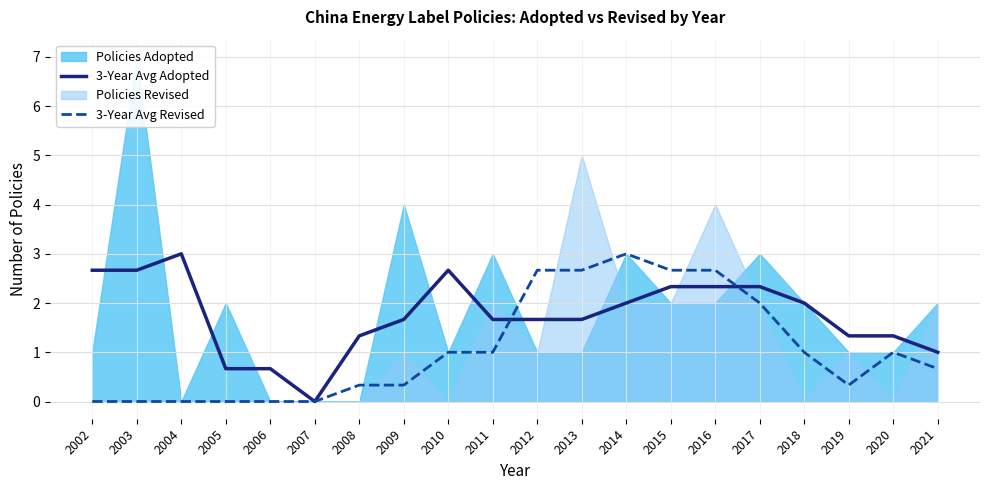

Is the value of 3-Year Avg Revised at 2018 greater than the value of 3-Year Avg Adopted at 2005?

Yes